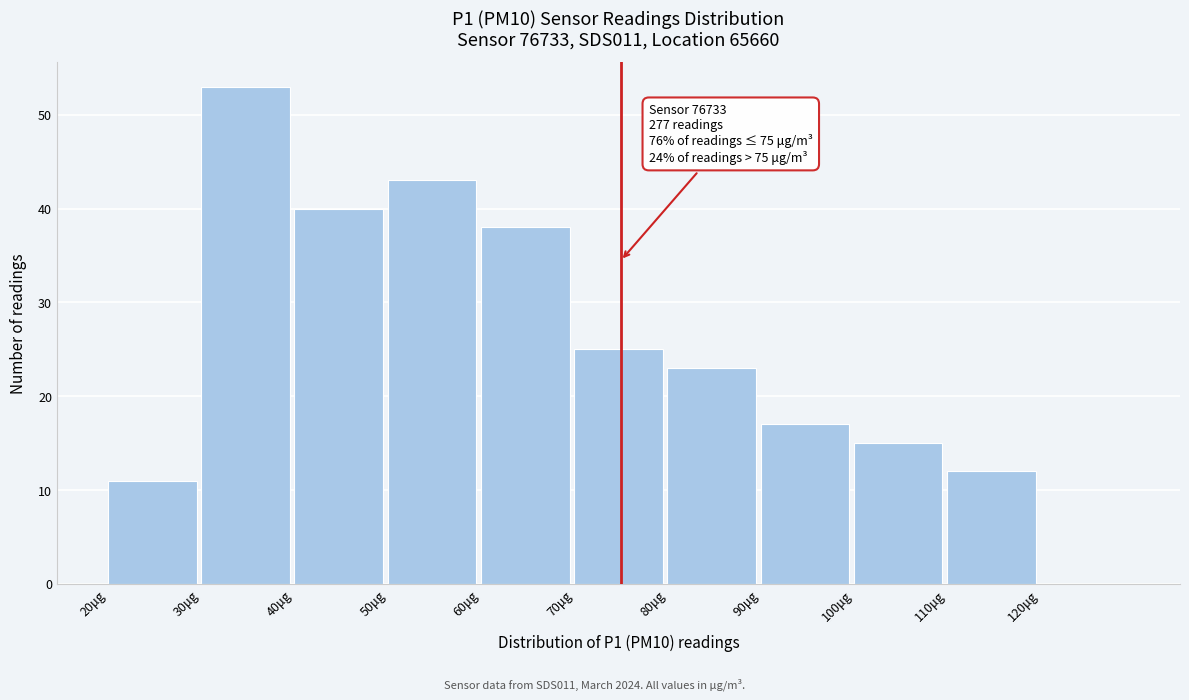

Over which range of the x-axis is the bar tallest?

30 to 40